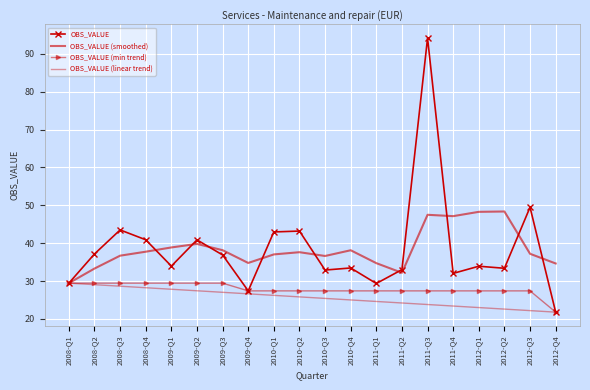

What are all the series names shown in the legend?

OBS_VALUE, OBS_VALUE (smoothed), OBS_VALUE (min trend), OBS_VALUE (linear trend)